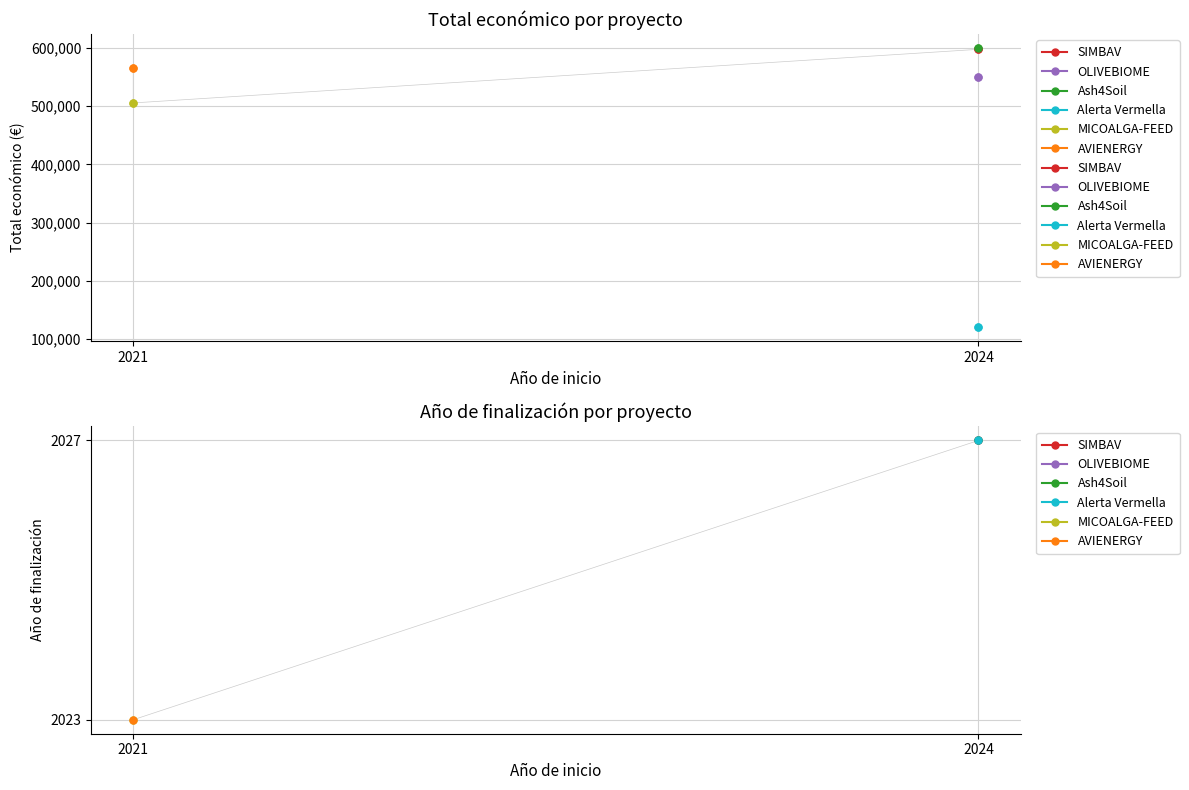

Rank the series by their average value, from lowest to highest.

Año de finalización, Total económico